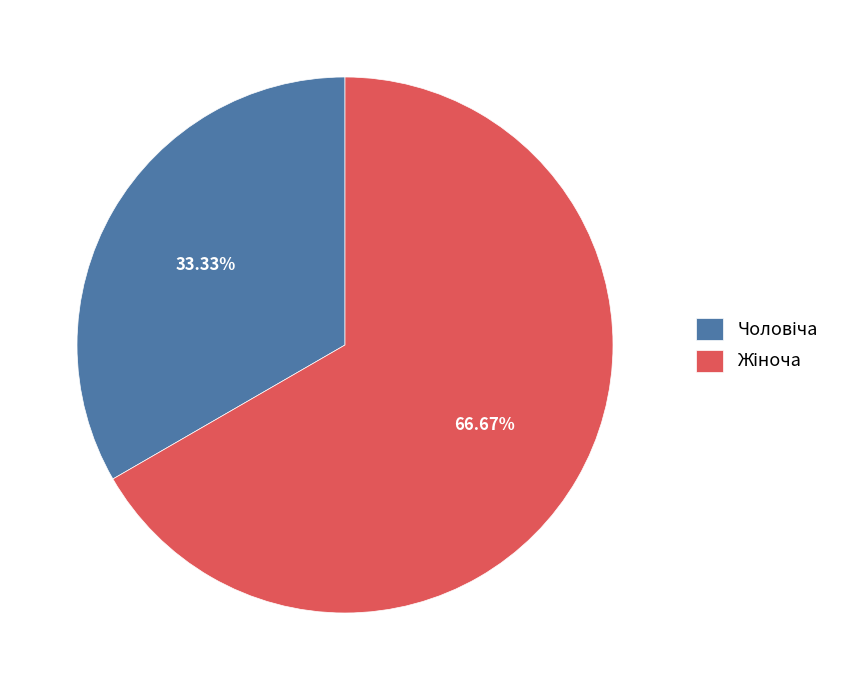

Does any single category account for the majority?

Yes